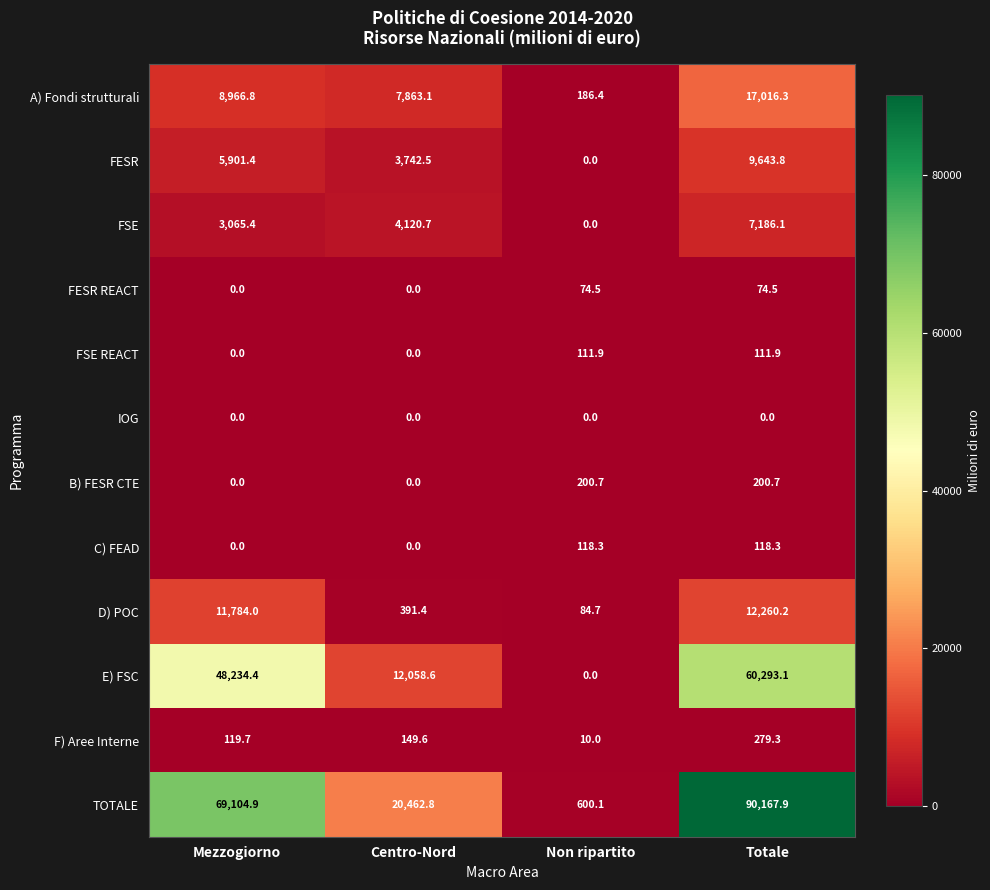

At which category is the sum across all series the highest?

Totale